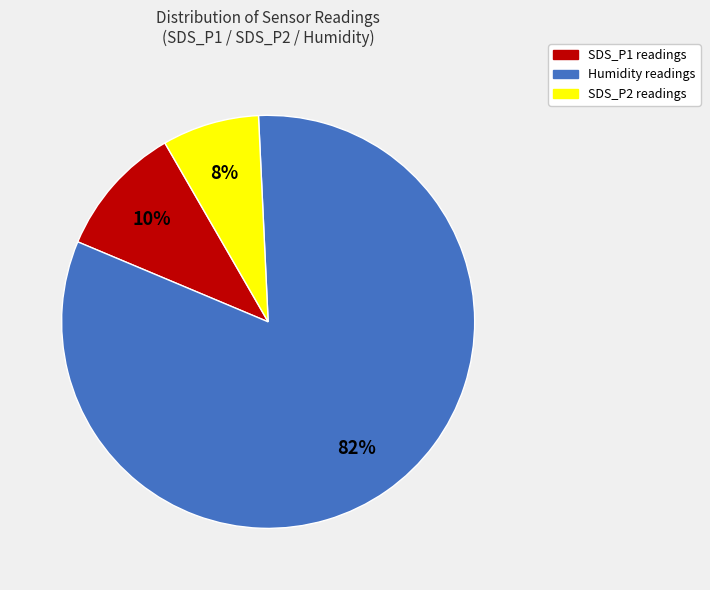

Is there a majority slice in this chart?

Yes